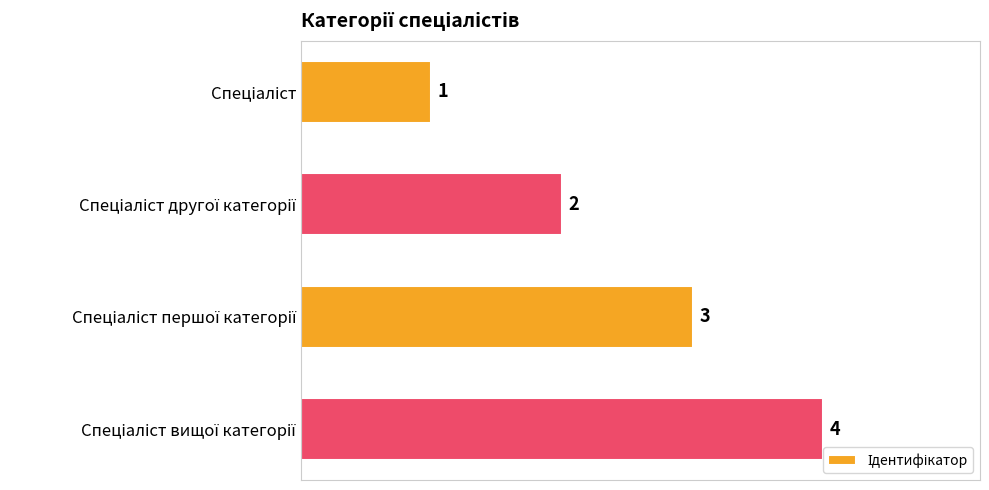

What is the value of the 4th bar from the top?

4